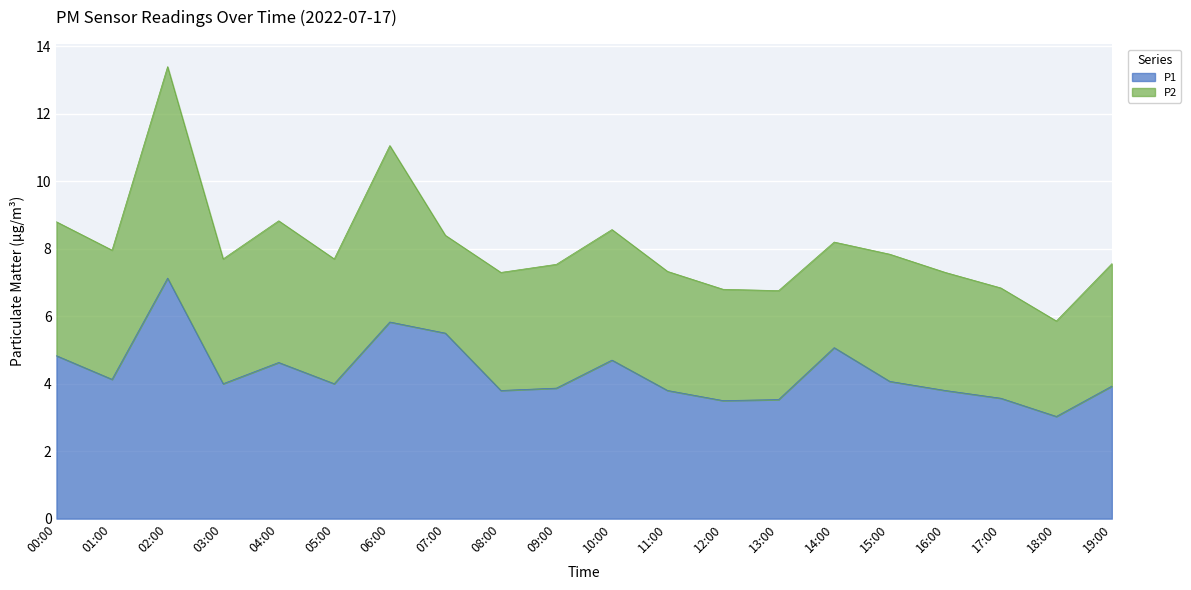

Does the chart display data point markers on the line(s)?

No